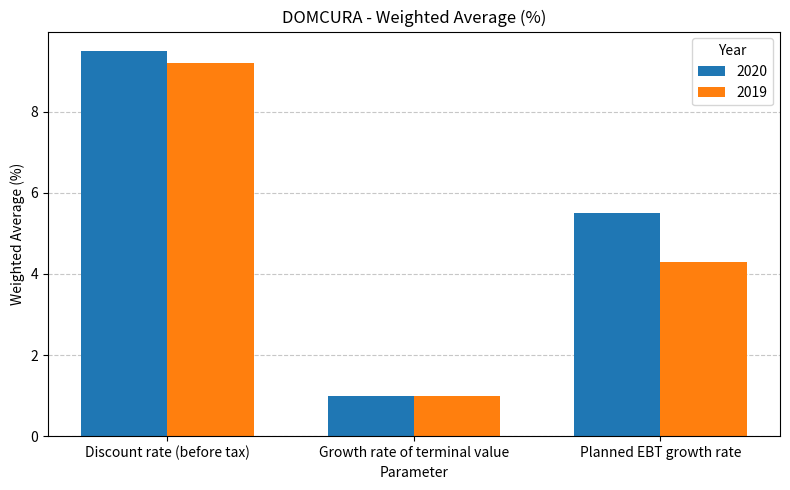

Which series has the largest range (max minus min)?

2020